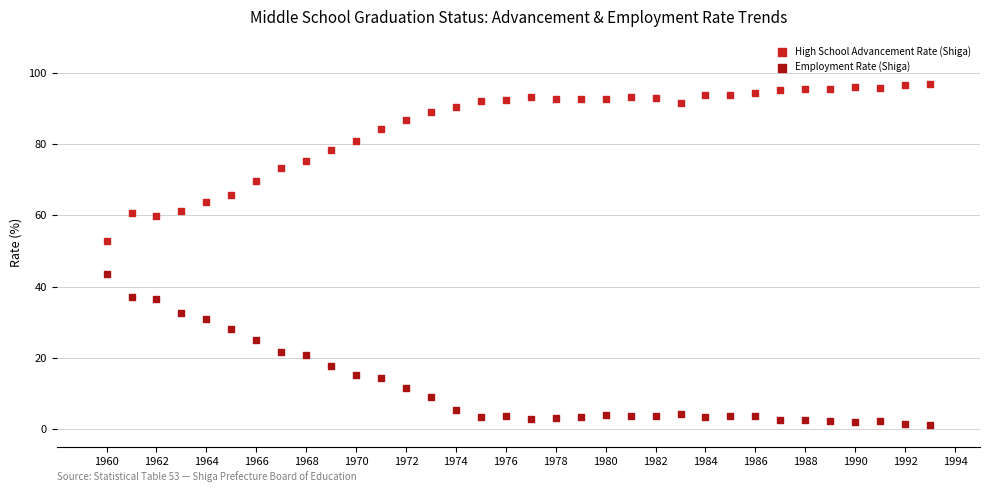

Which series contains the highest Y value?

High School Advancement Rate (Shiga)